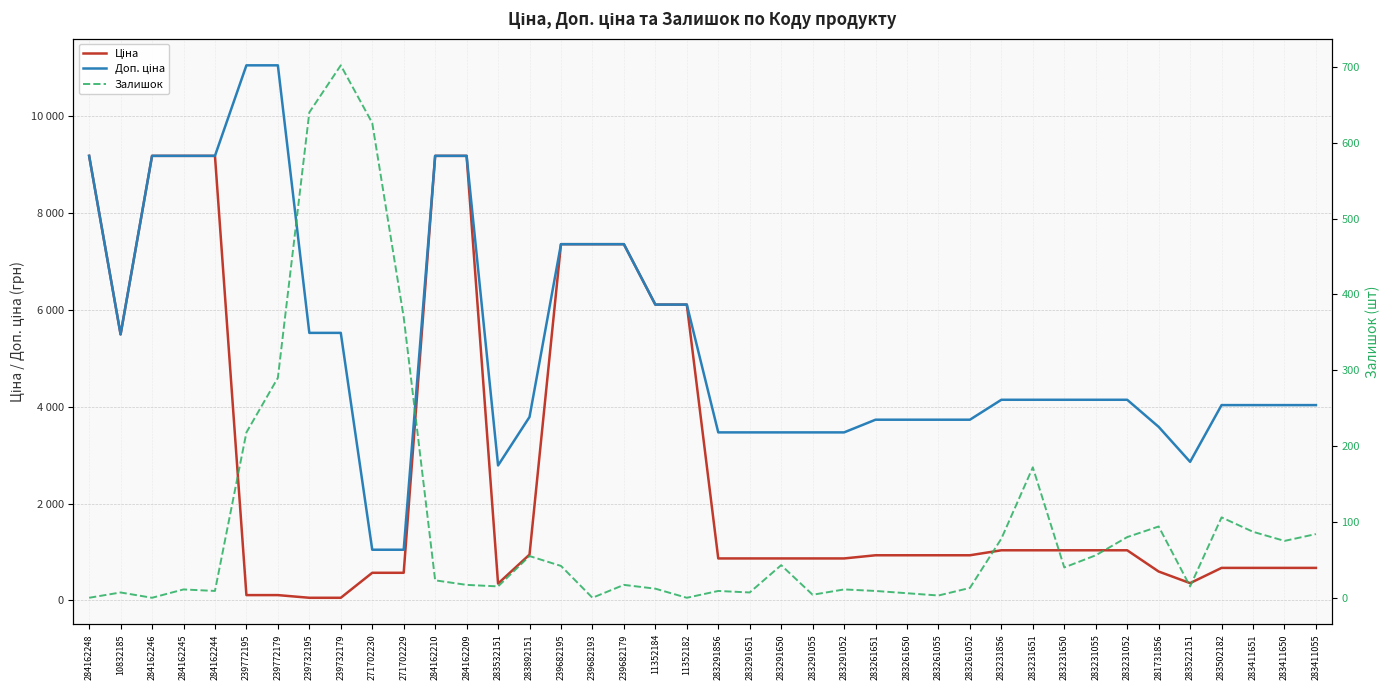

Is this an area chart (filled region under the line)?

No